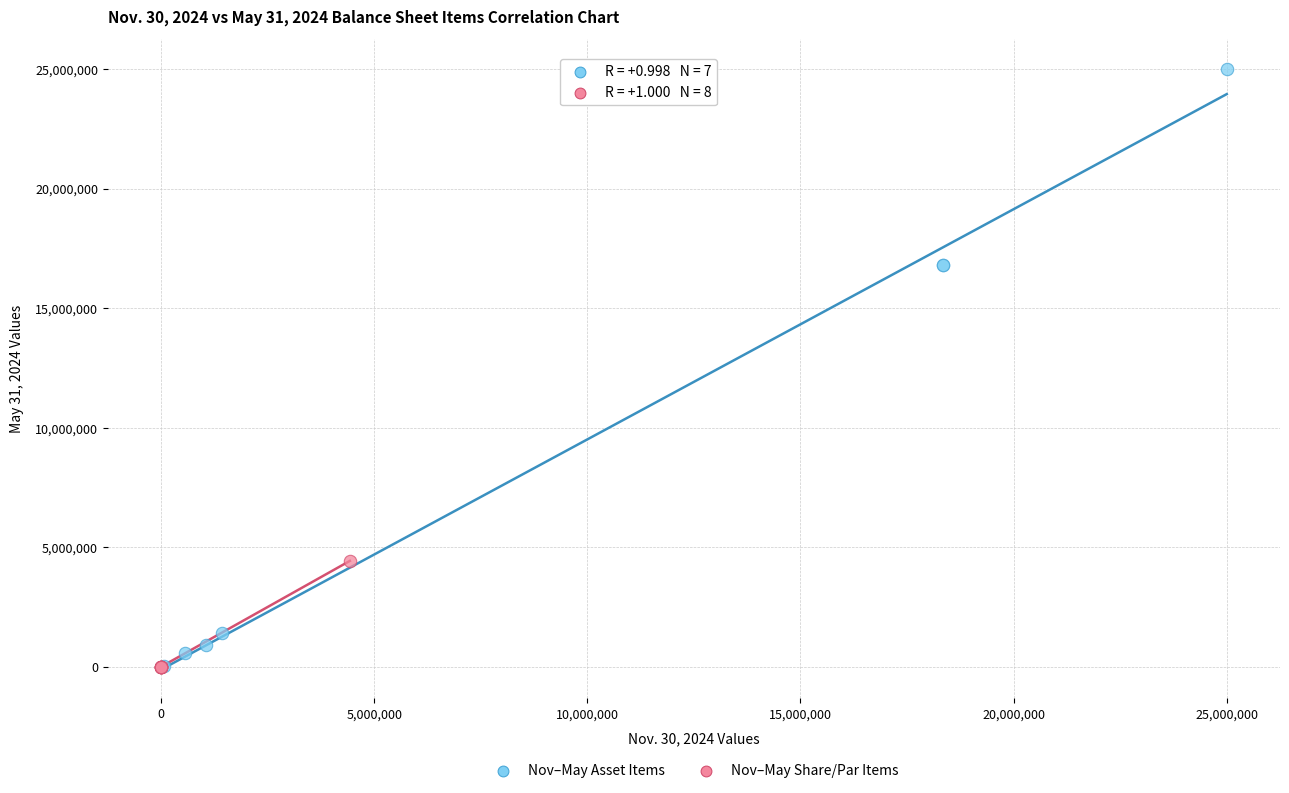

Which series contains the highest Y value?

Nov–May Asset Items